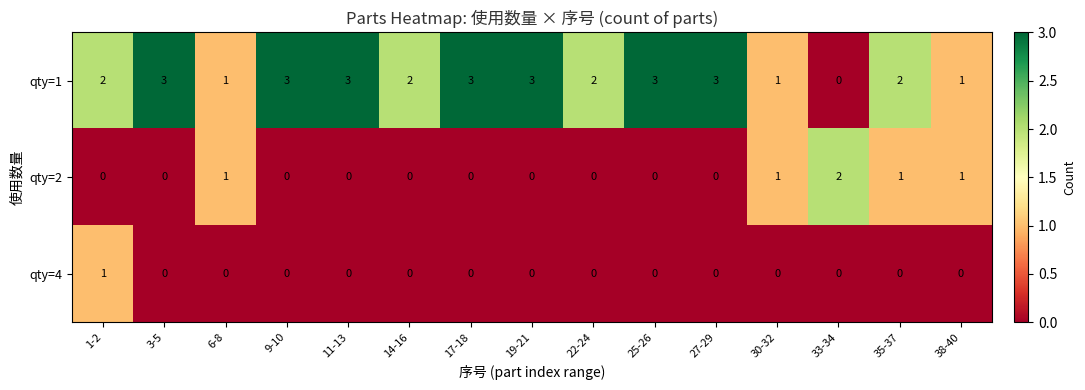

Read the qty=1 value at 11-13.

3